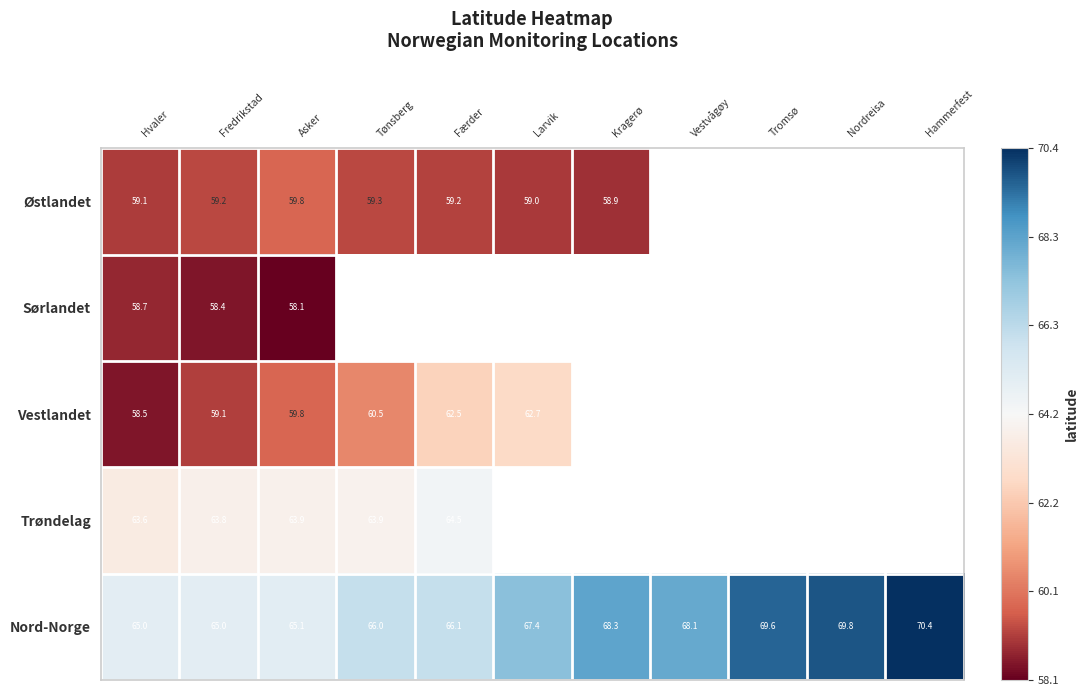

At which label does Nord-Norge reach its peak?

Hammerfest